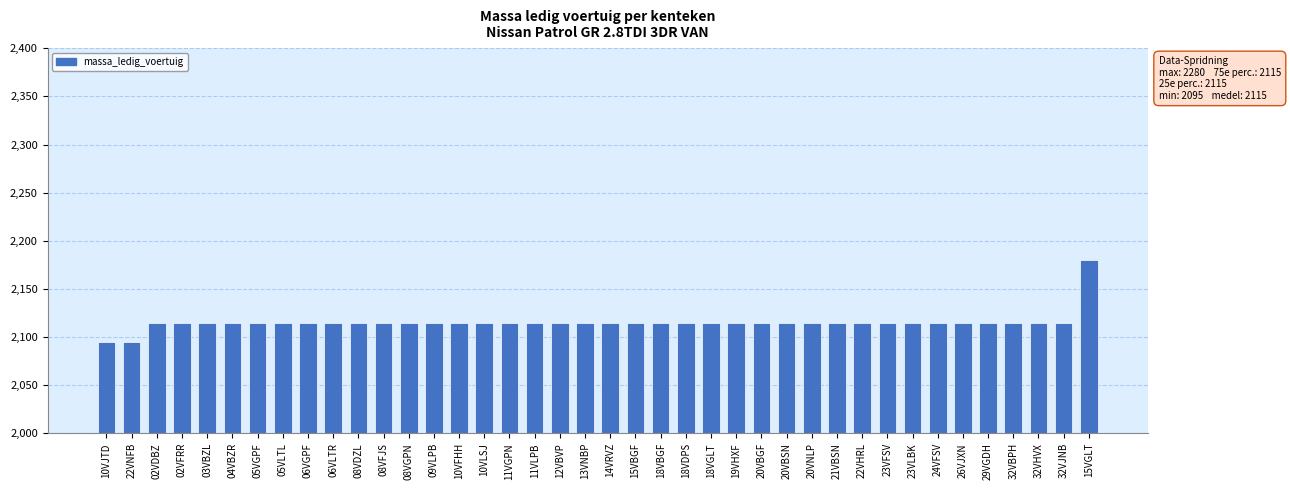

Which label corresponds to the largest value in the chart?

15VGLT